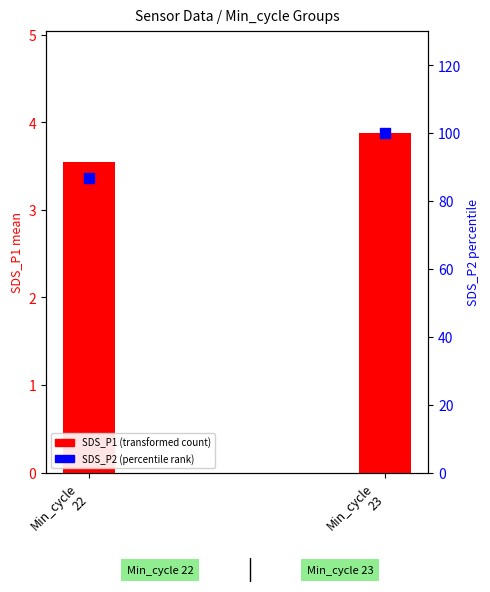

What is the total value across all series at Min_cycle
22?

90.2